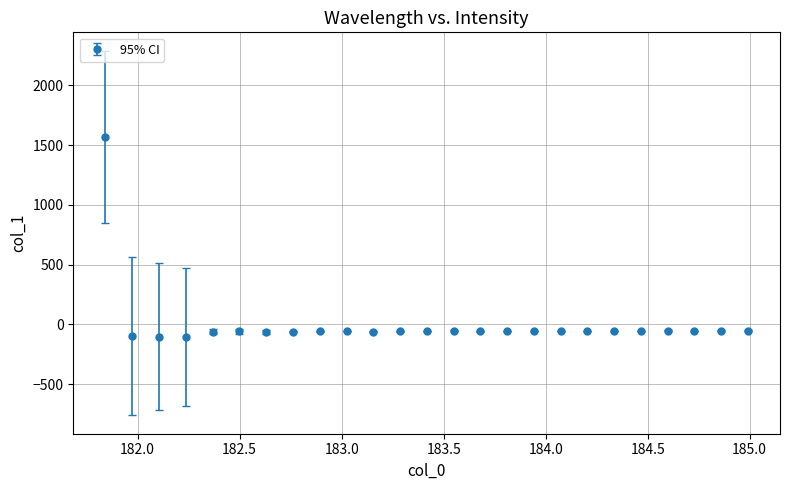

What is the greatest value displayed?

1567.5